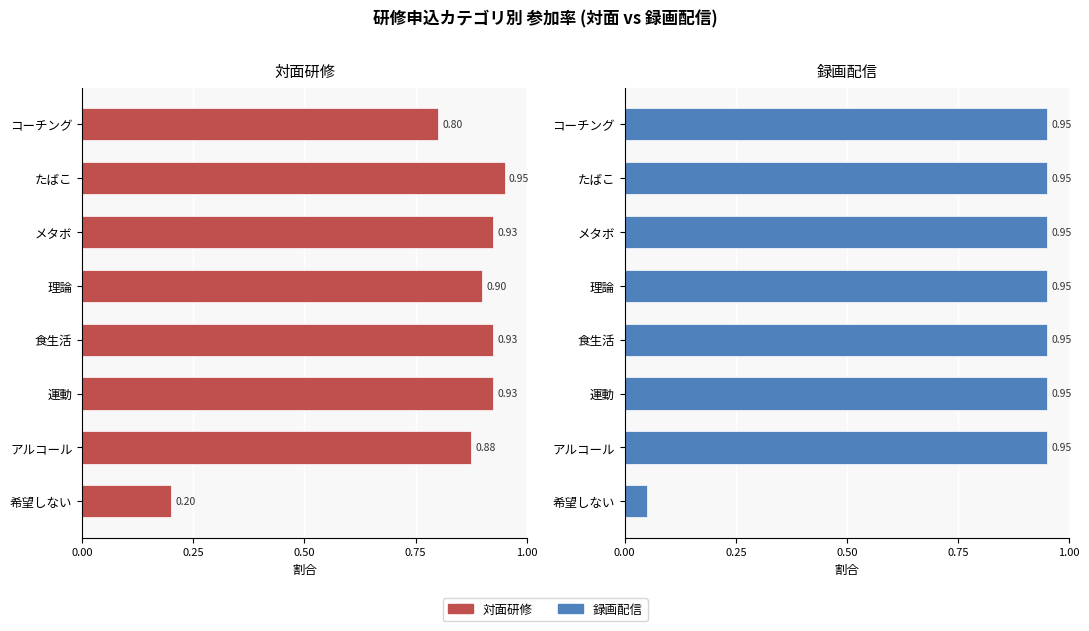

How many groups of bars are there?

8